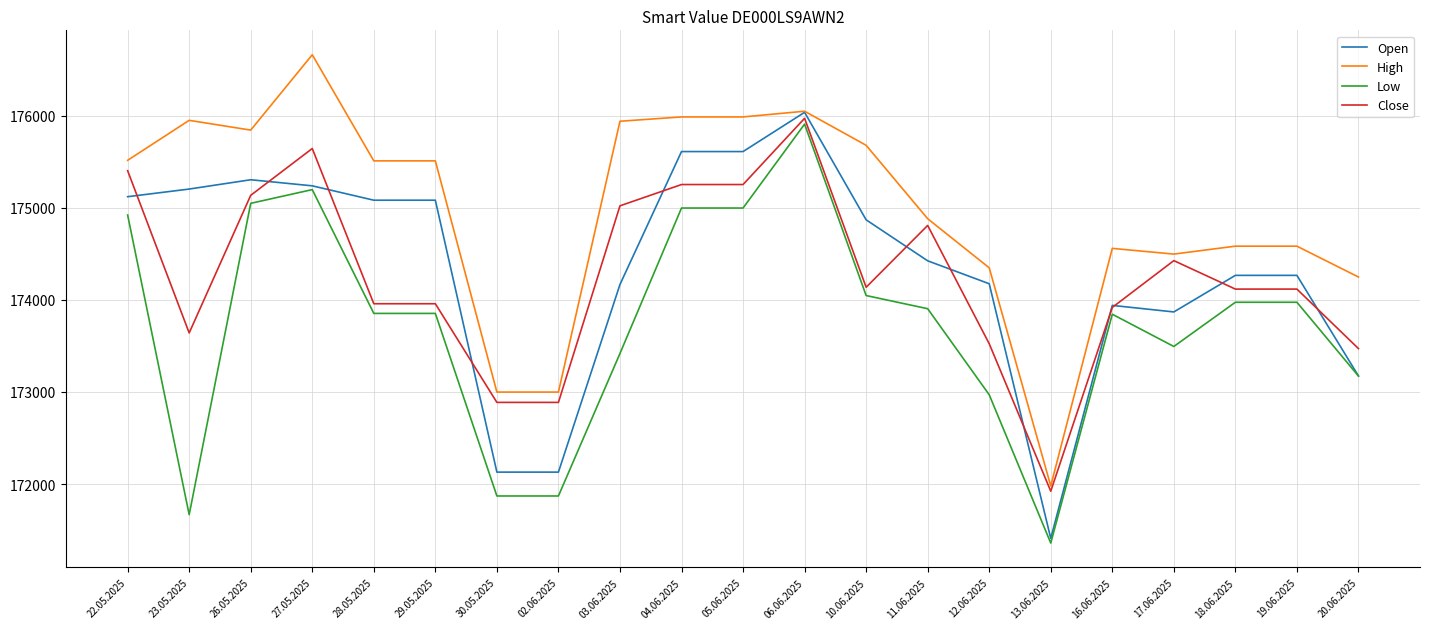

How many values in the Open series are below 174423?

10